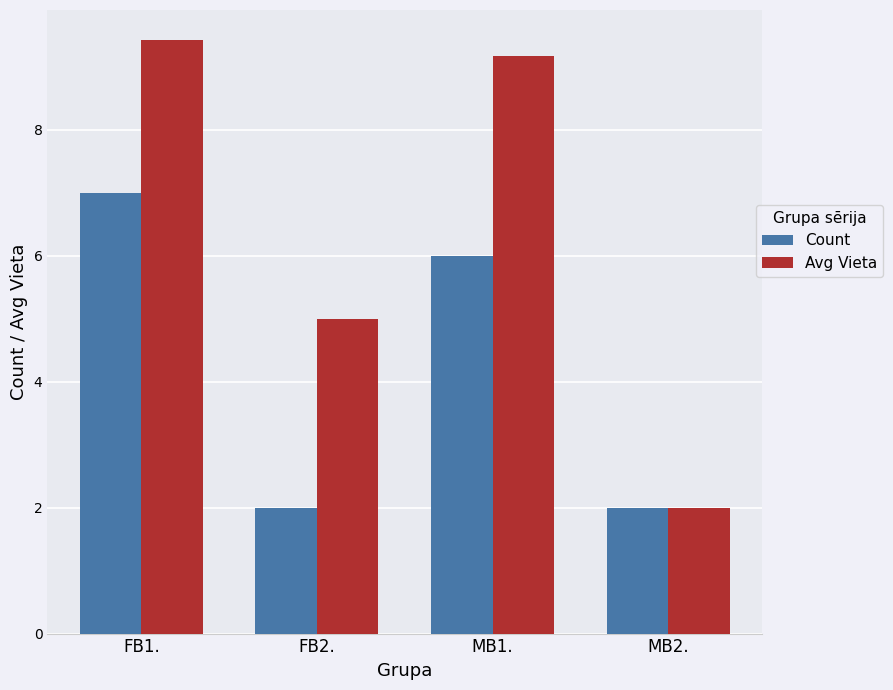

Which series has the largest total across all categories?

Avg Vieta